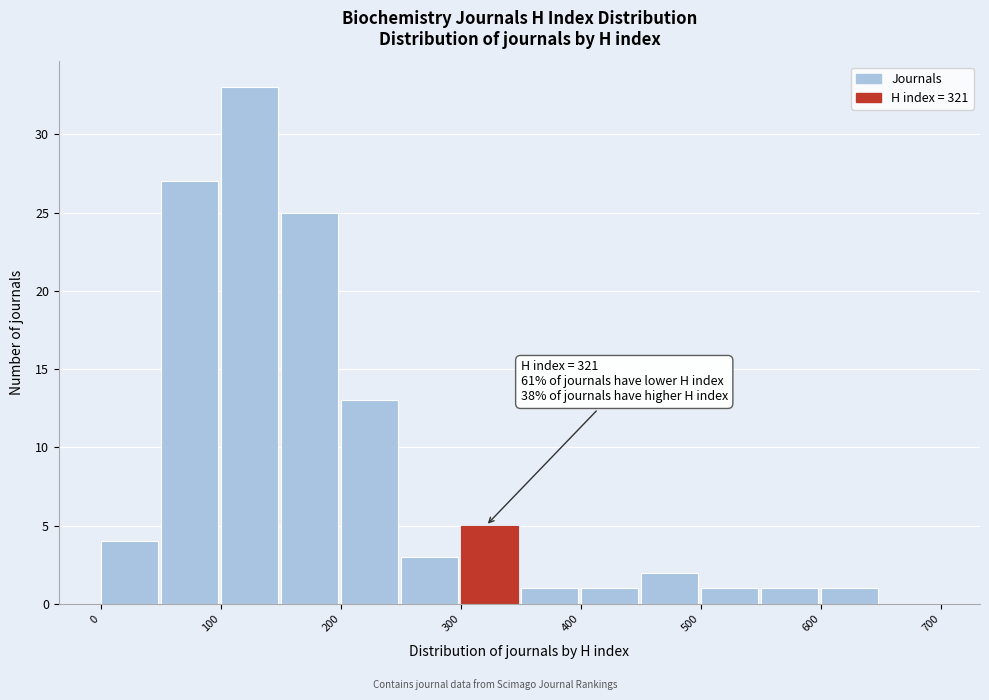

Which range on the x-axis has the tallest bar?

100 to 150